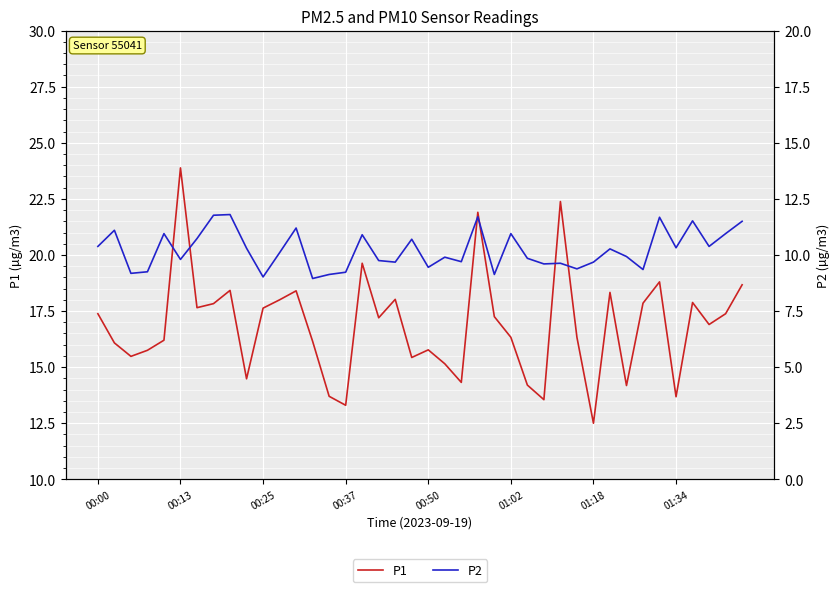

What is the difference between the highest and lowest values at 01:18?

6.9